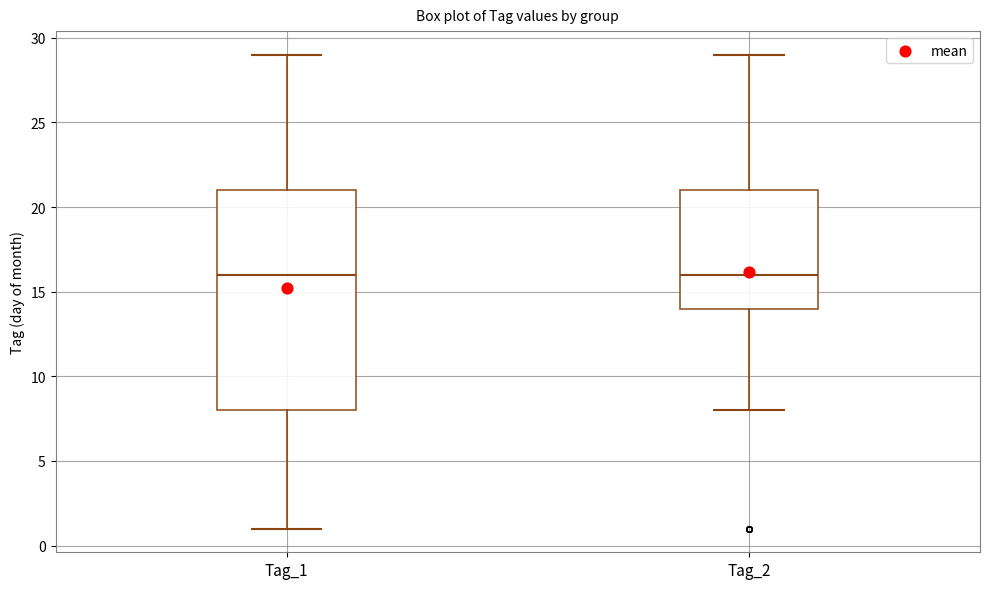

Reading left to right, read every box against the y-axis: the position of its median line, the range the box covers, and the ends of its whiskers. The values are not printed on the chart, so give them approximately, as read against the axis.

Tag_1: median 16, box 8 to 21, whiskers 1 to 29
Tag_2: median 16, box 14 to 21, whiskers 8 to 29